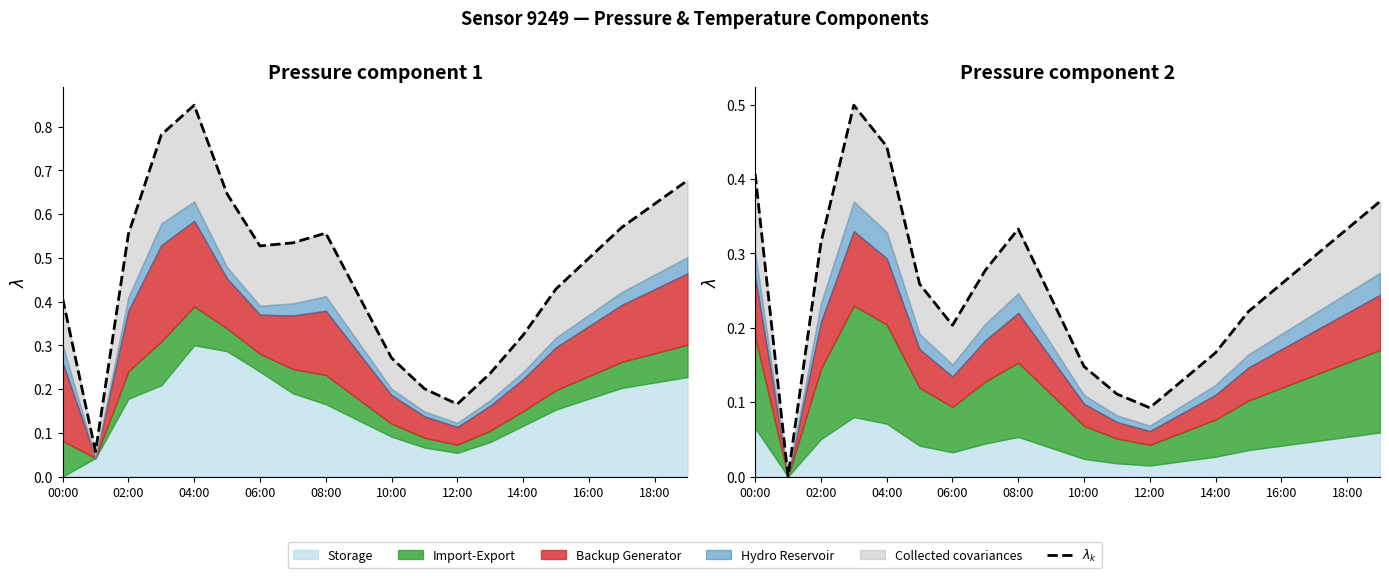

What is the difference between the maximum and minimum values?

0.5